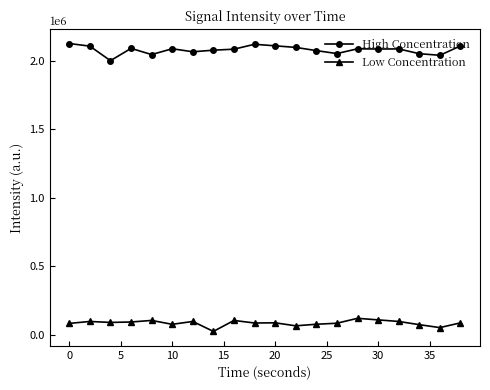

What is the greatest value displayed?

2125263.2